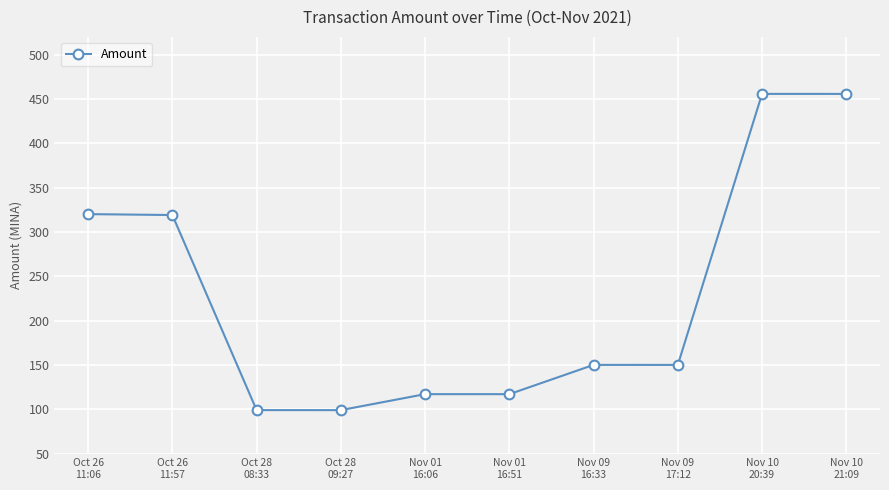

What is the approximate value at Oct 26
11:06?

320.1